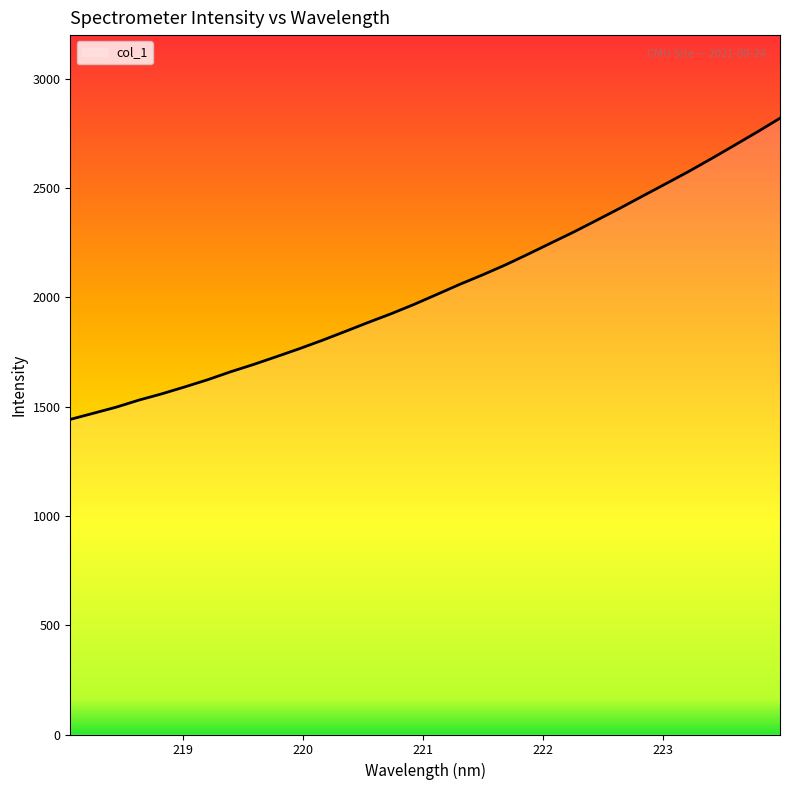

What is the maximum value shown in the chart?

2819.7